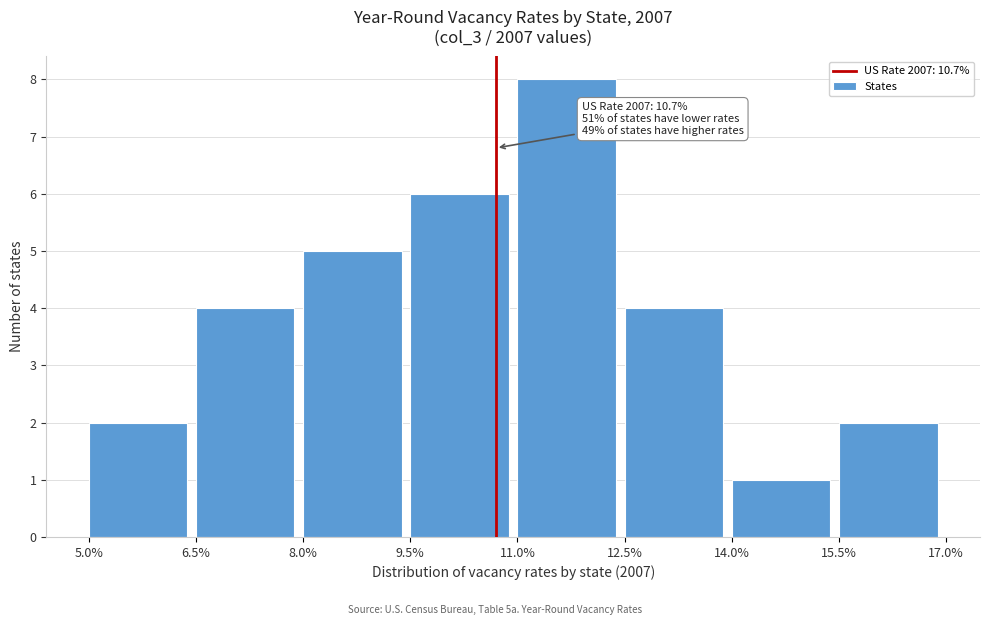

Which range on the x-axis has the tallest bar?

11.0% to 12.5%